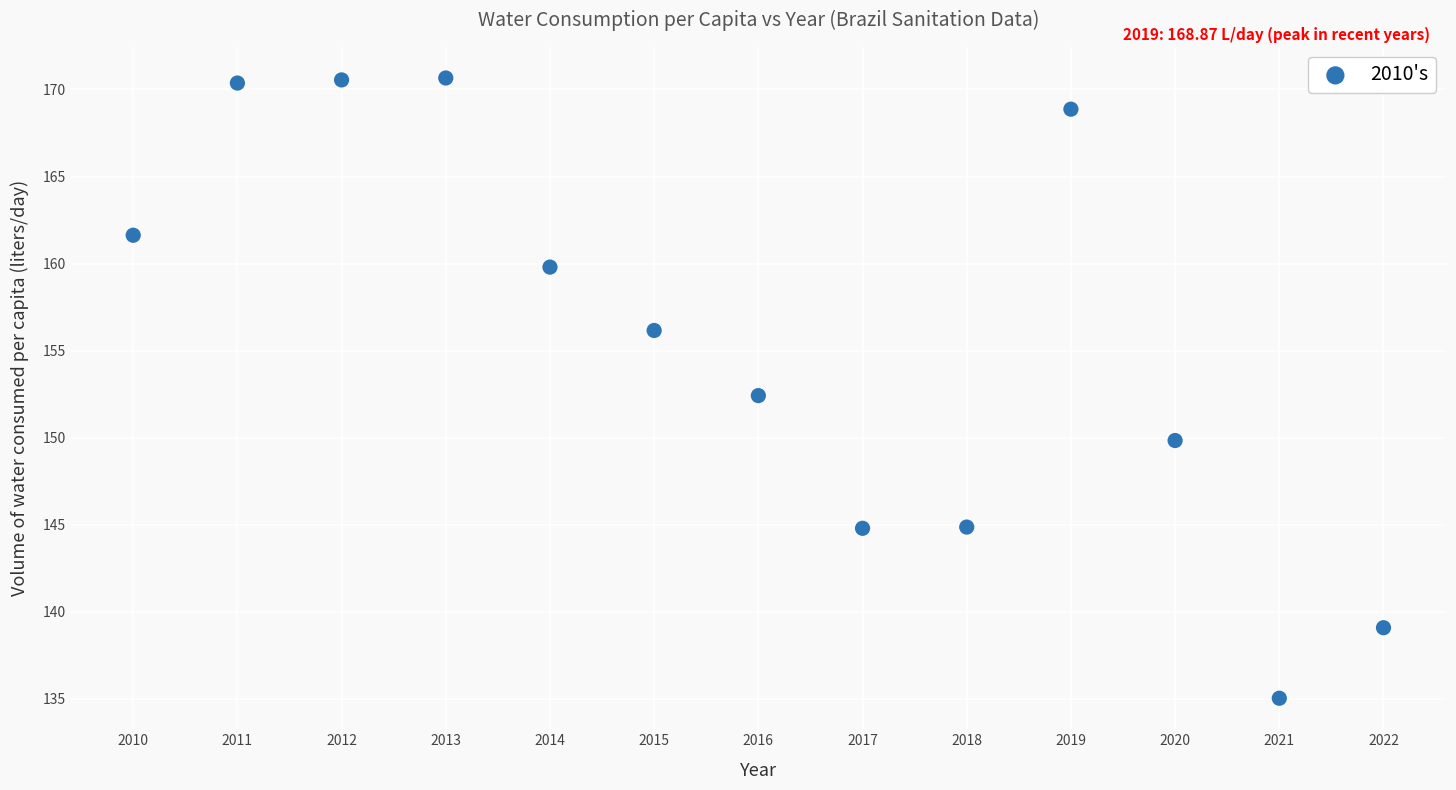

What Y value in the scatter plot is closest to 152?

152.4